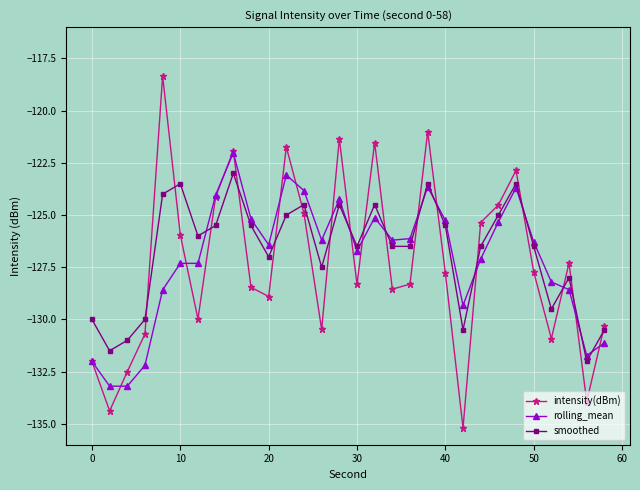

Which series has the largest range (max minus min)?

intensity(dBm)